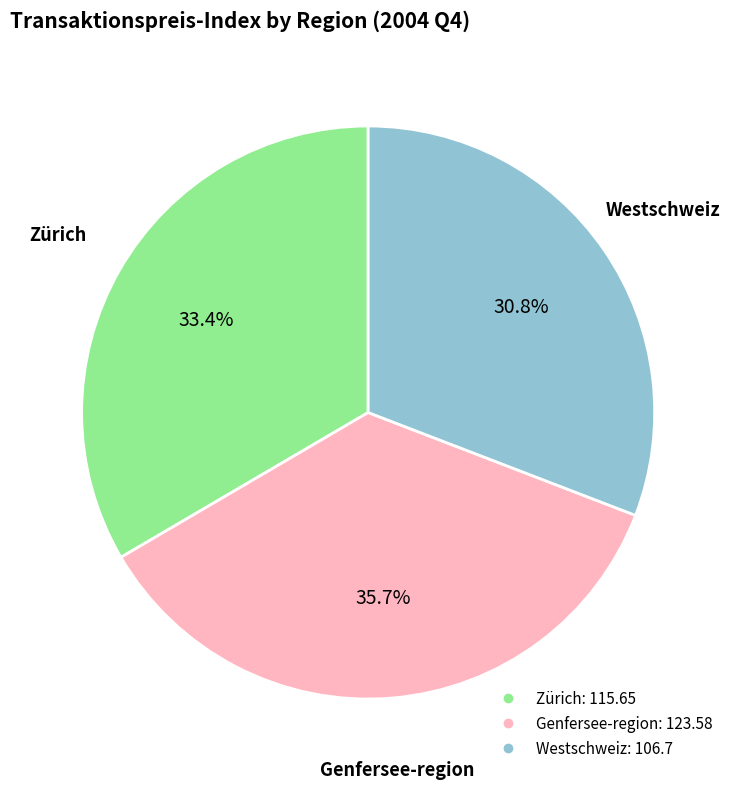

Is there any slice that represents more than half of the pie?

No